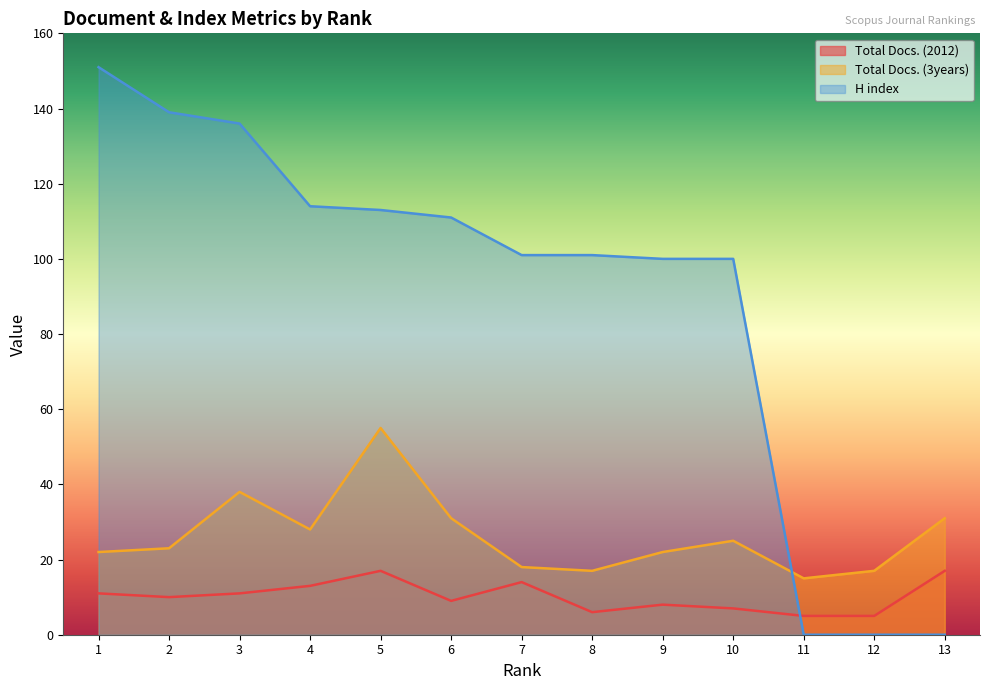

At which category is the sum across all series the highest?

3